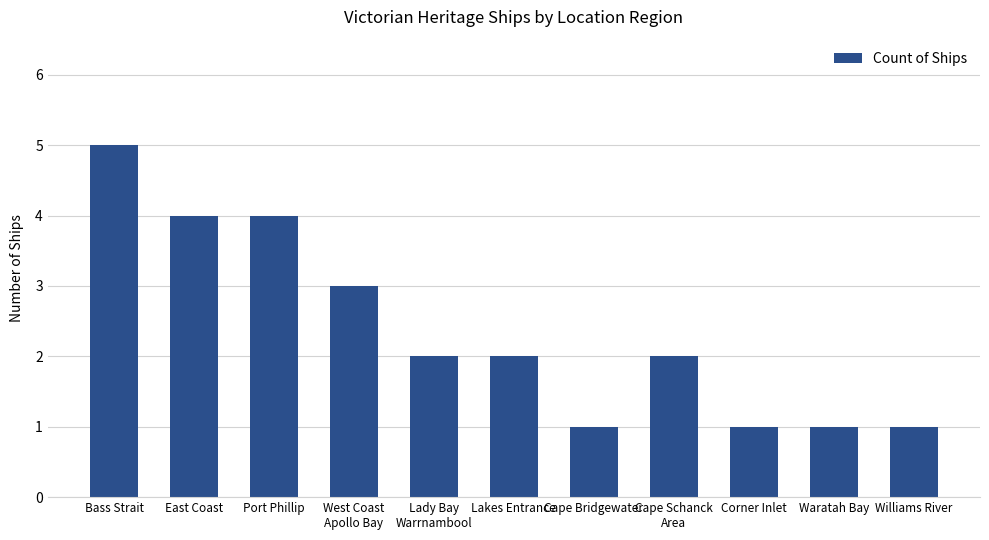

Which category has the highest value across all series?

Bass Strait